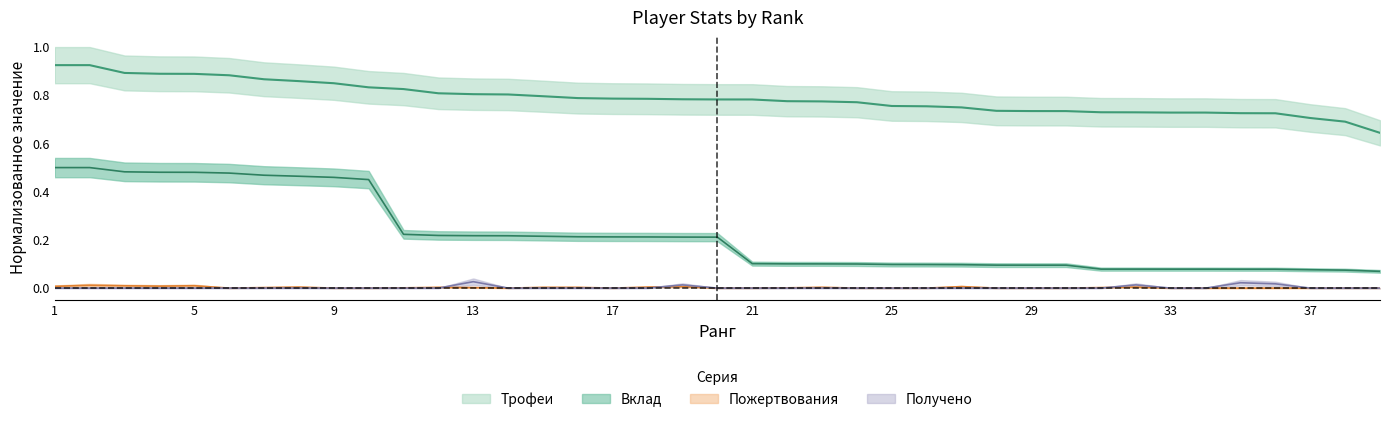

True or false: Пожертвования and Трофеи intersect in this chart.

False